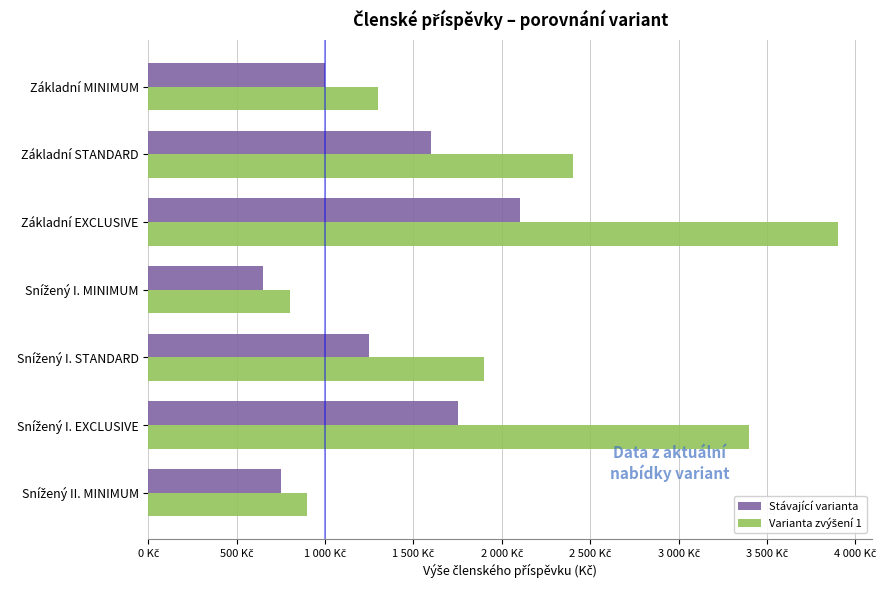

Which category has the highest value across all series?

Základní EXCLUSIVE